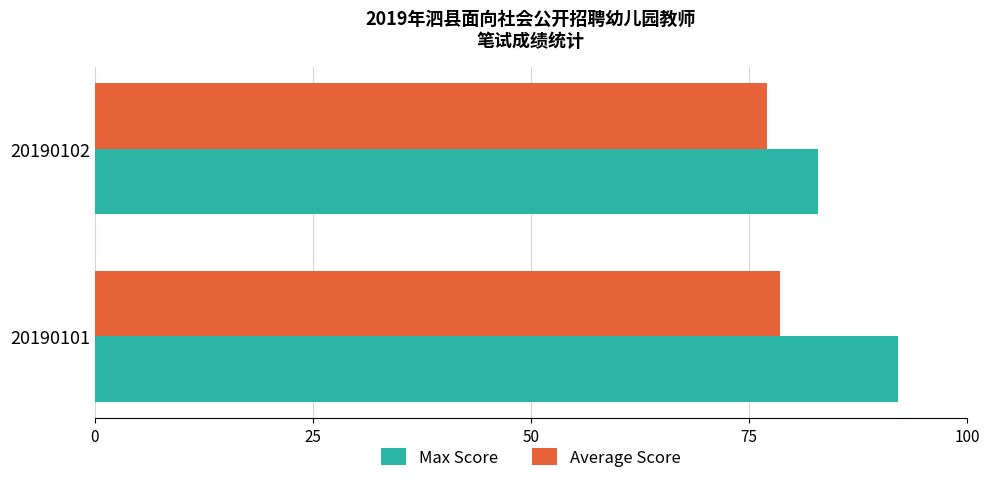

What is the highest value of the Average Score series?

78.5